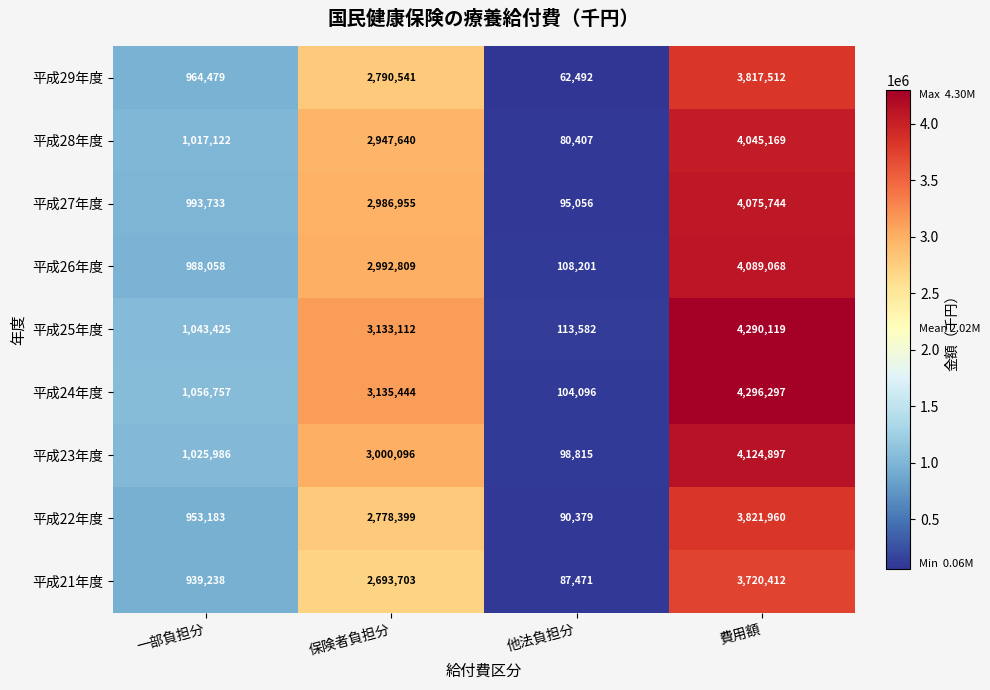

How many 平成24年度 values are between 1056757 and 4296297?

3